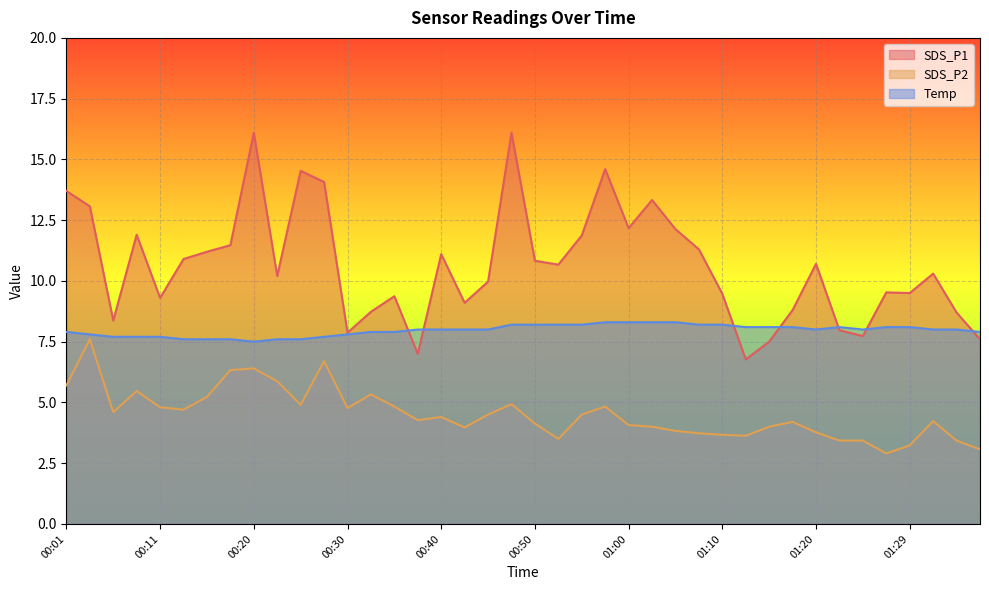

What is the spread (max minus min) of values at 00:52?

7.2